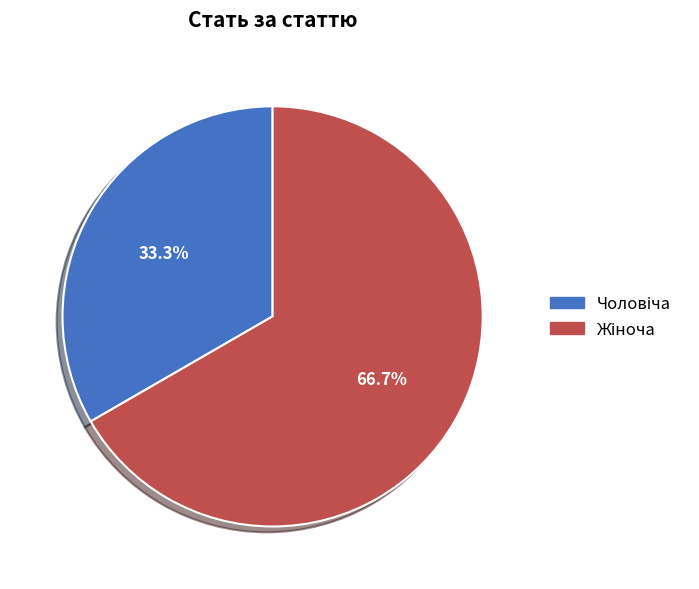

Is there any slice that represents more than half of the pie?

Yes